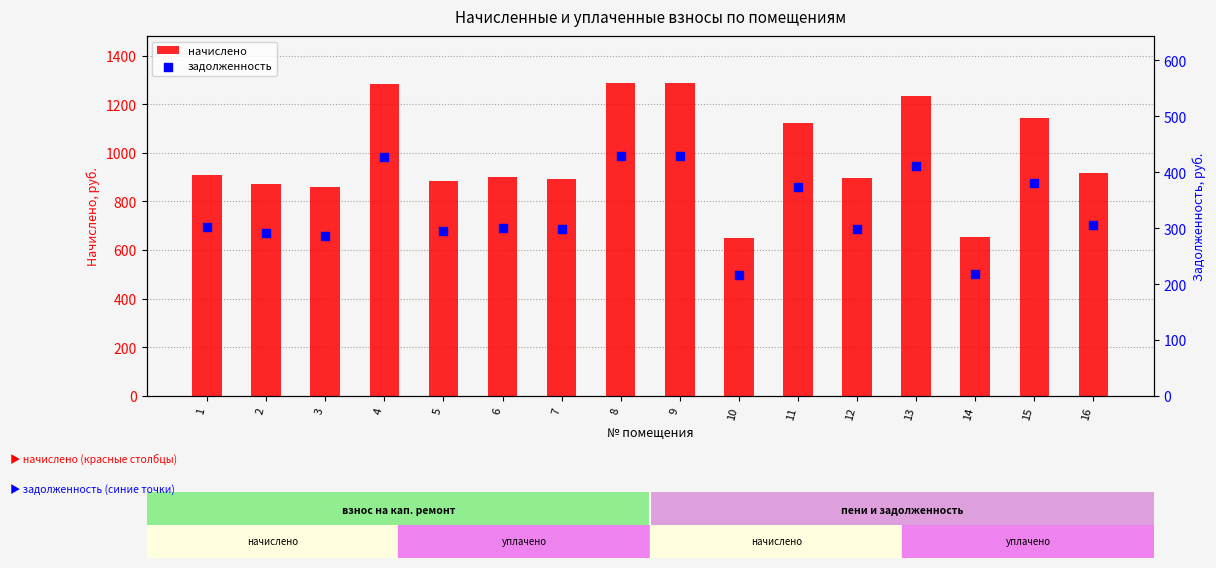

Which series has the largest total across all categories?

начислено